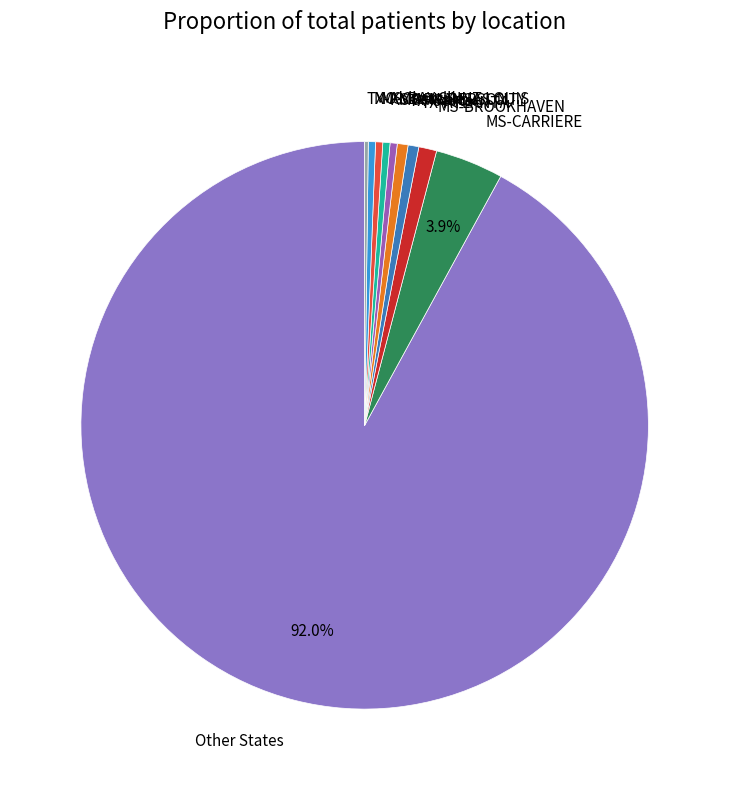

To the nearest percent, what portion does MS-CARRIERE represent?

4%